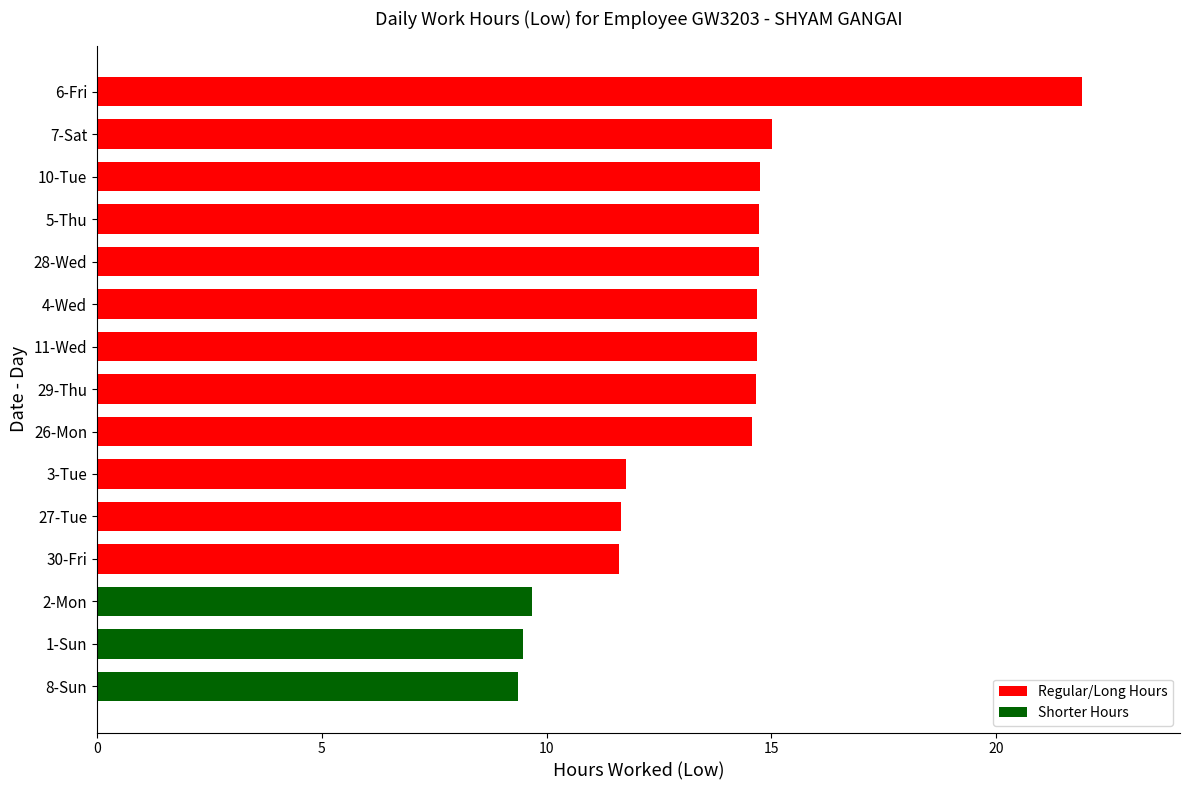

True or false: the data shows 11.7 at 27-Tue.

True